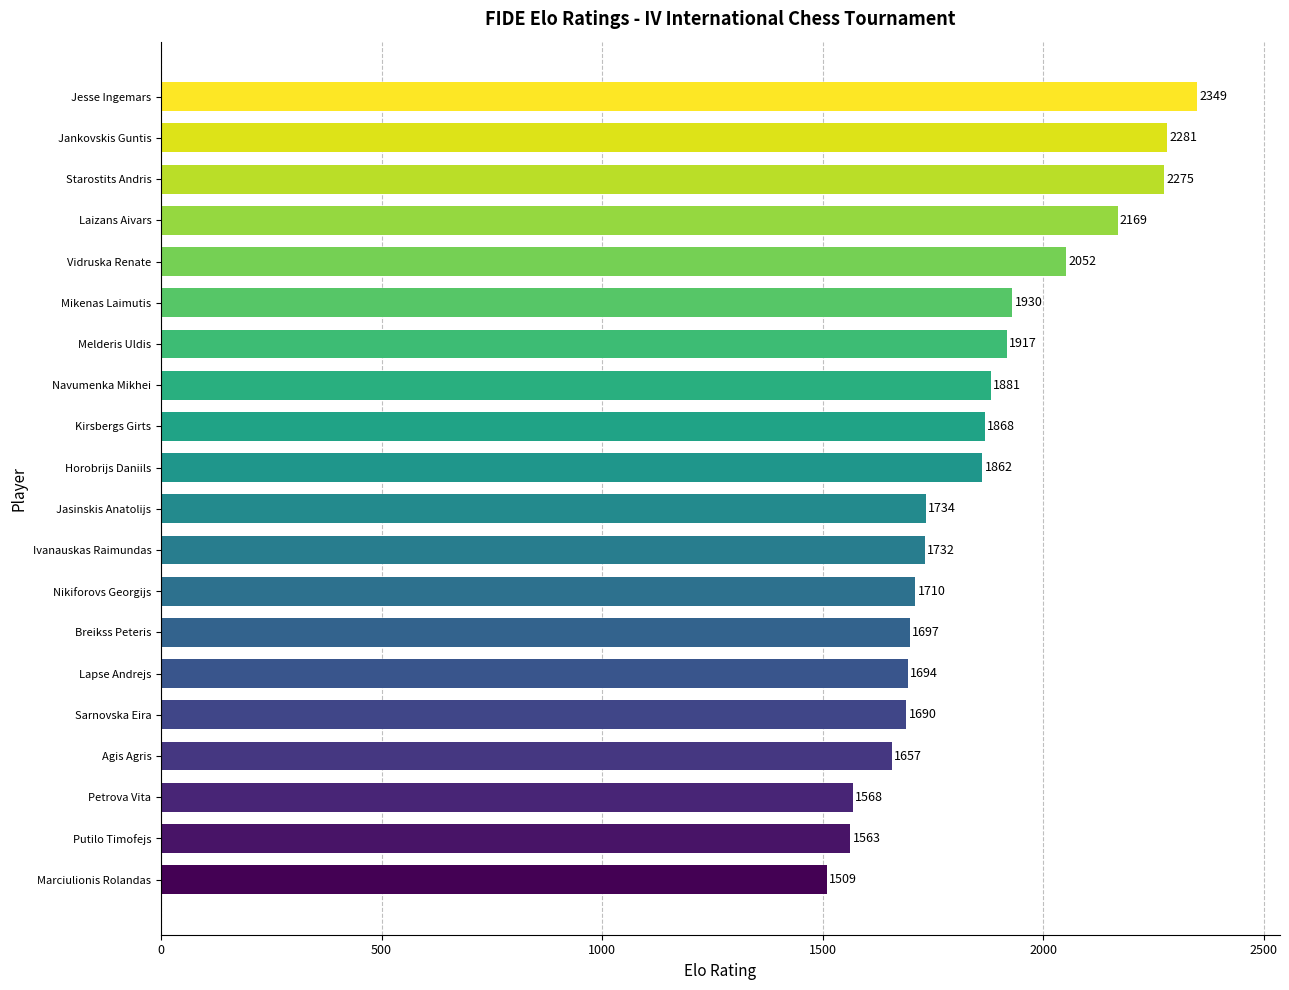

What is the change in value from Nikiforovs Georgijs to Melderis Uldis?

+207